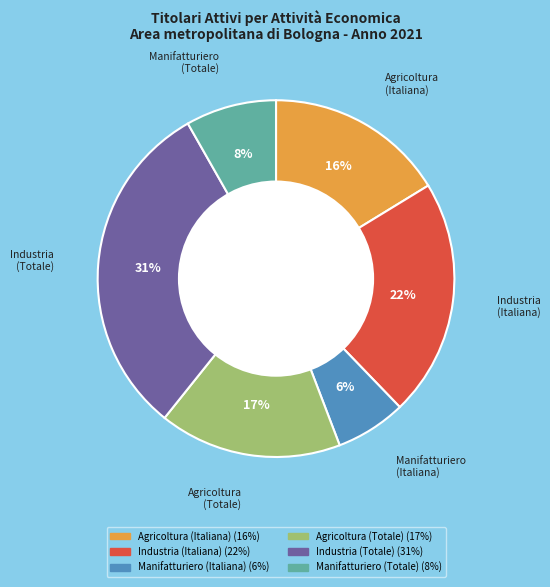

To the nearest percent, what is the difference between the largest and smallest slice percentages?

25%